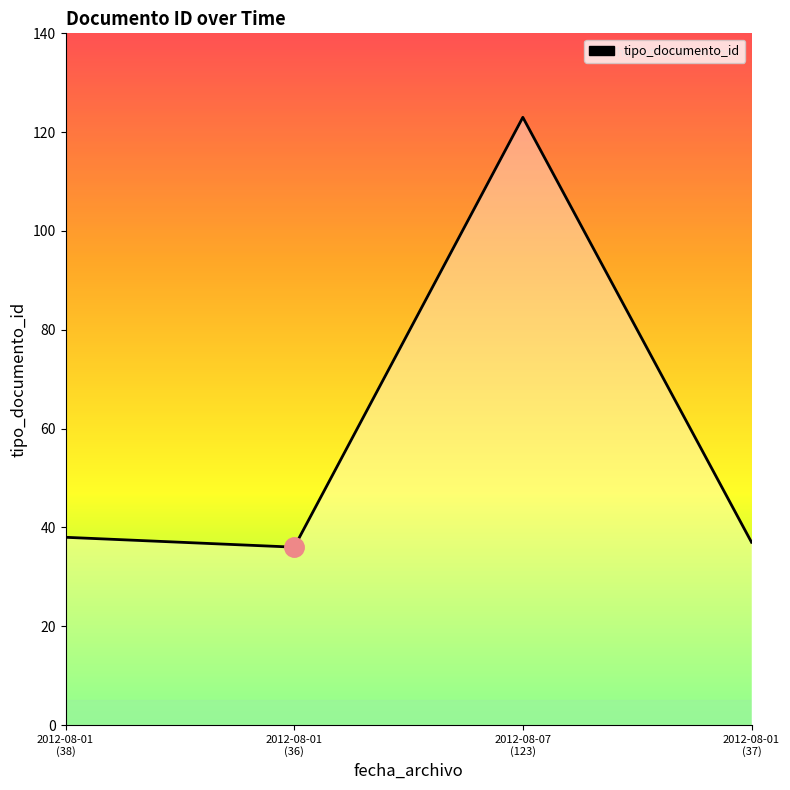

Is it true that the value at 2012-08-01
(36) is 36?

True